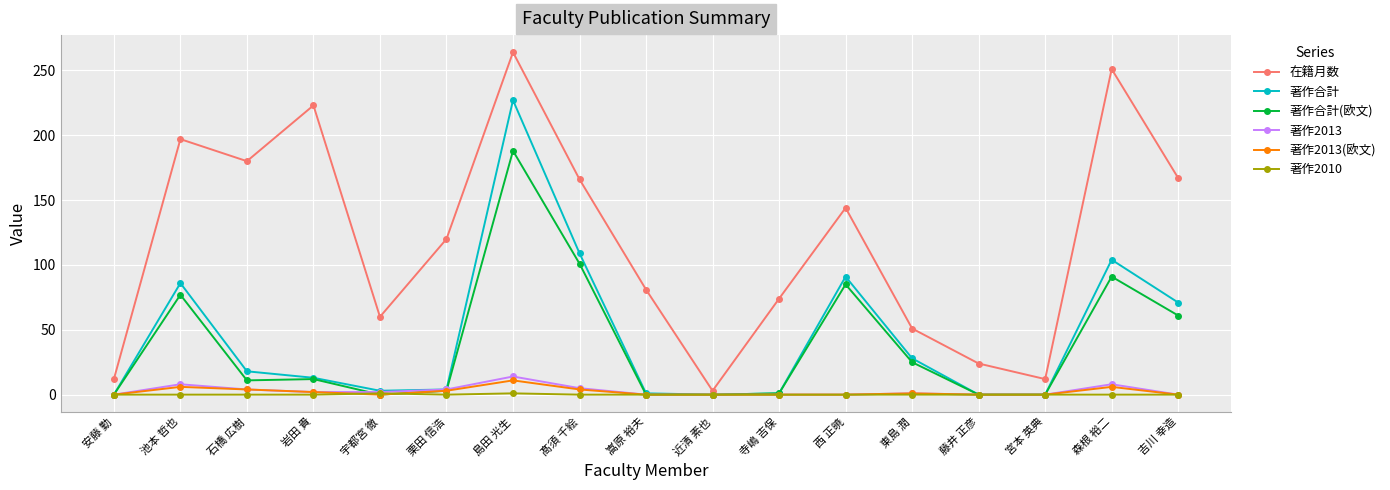

Which label corresponds to the largest value in the chart?

島田 光生